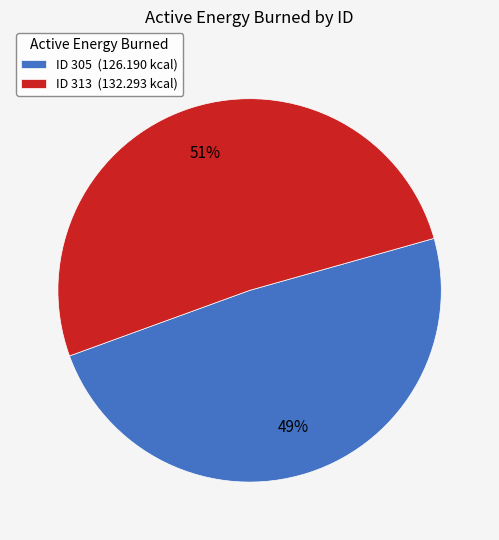

Is the sum of ID 313 (132.293 kcal) and ID 305 (126.190 kcal) greater than half?

Yes